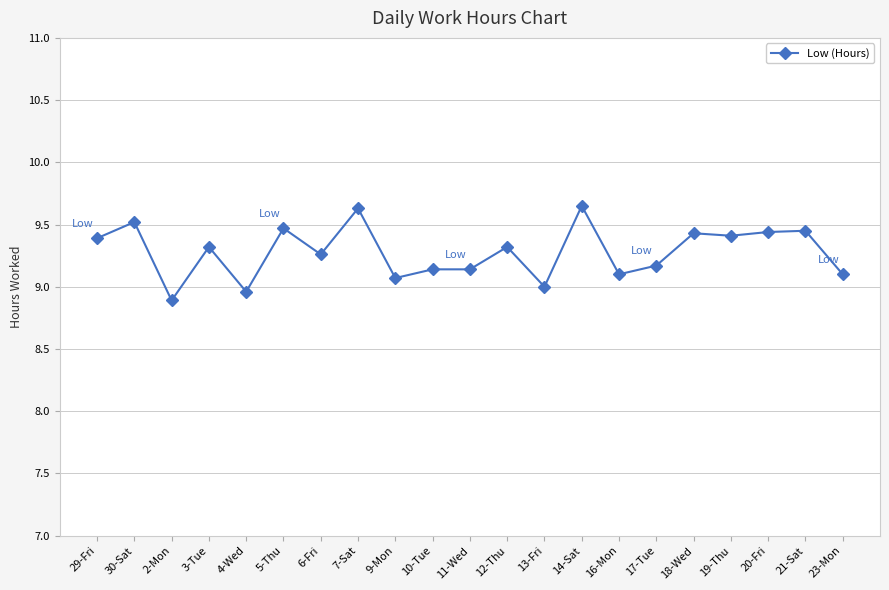

True or false: the data has more than 2 interior local peaks.

True